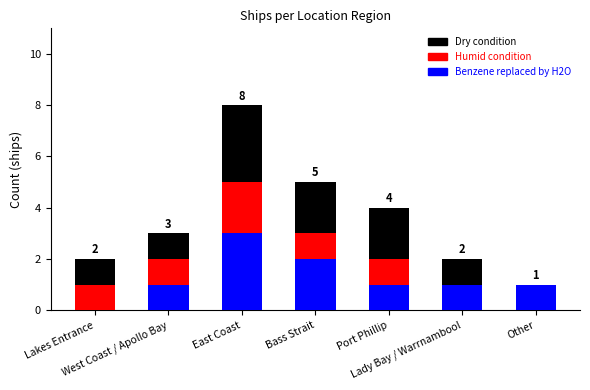

What is the difference between the maximum and minimum values in the Benzene replaced by H2O series?

3